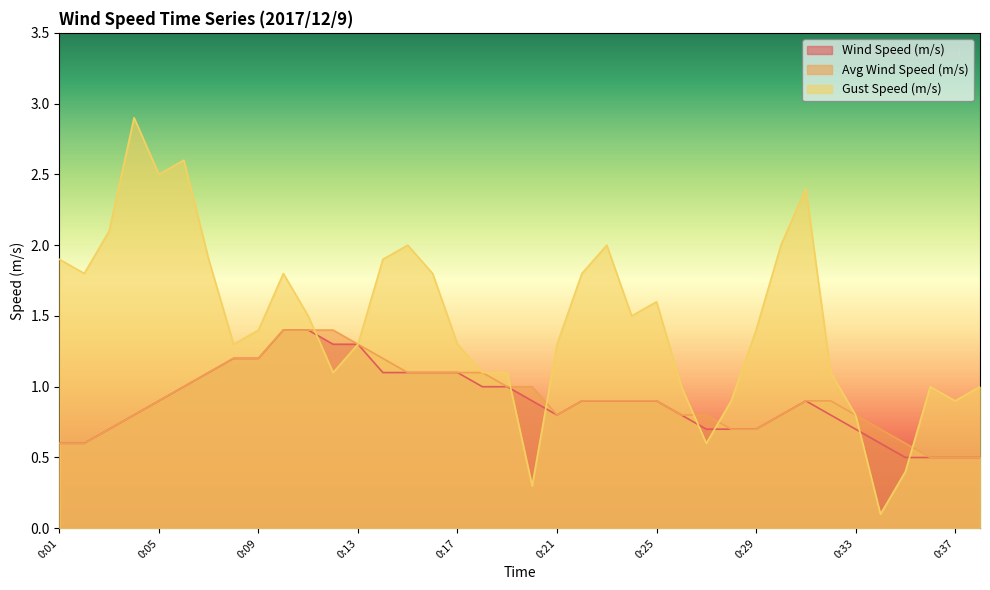

What is the greatest value displayed?

2.9